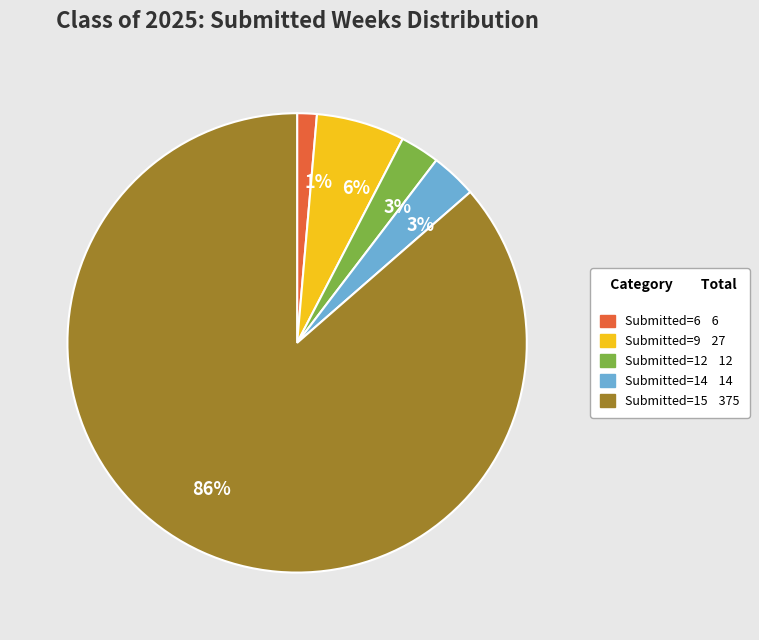

Is there a majority slice in this chart?

Yes